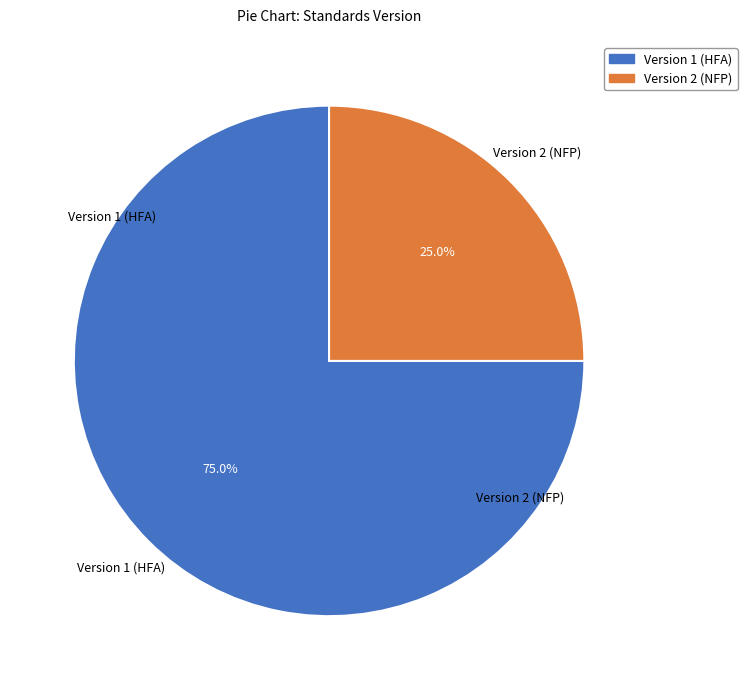

To the nearest percent, what is the difference between the largest and smallest slice percentages?

50%